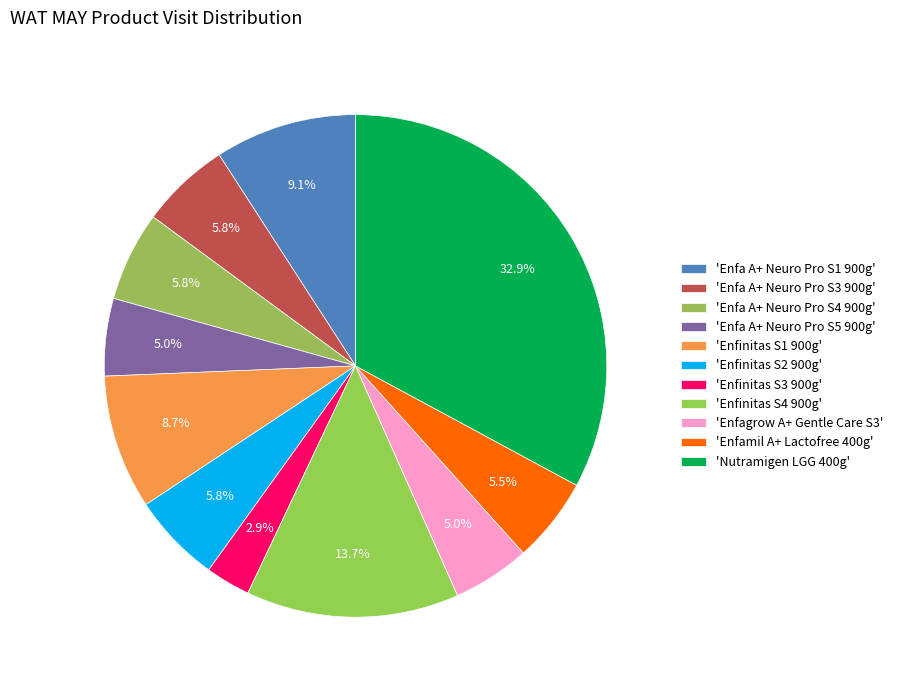

How many slices are in this pie chart?

11